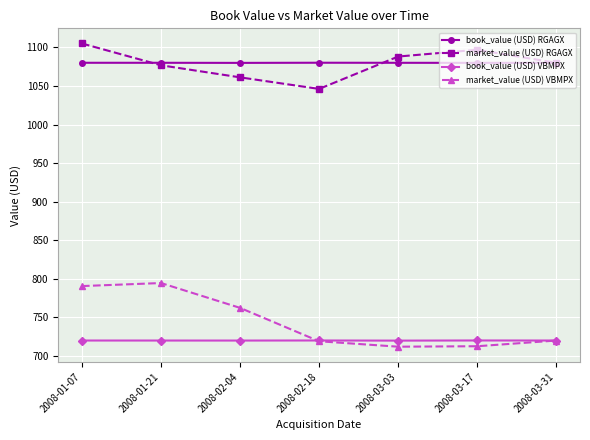

How many lines are shown in the chart?

4